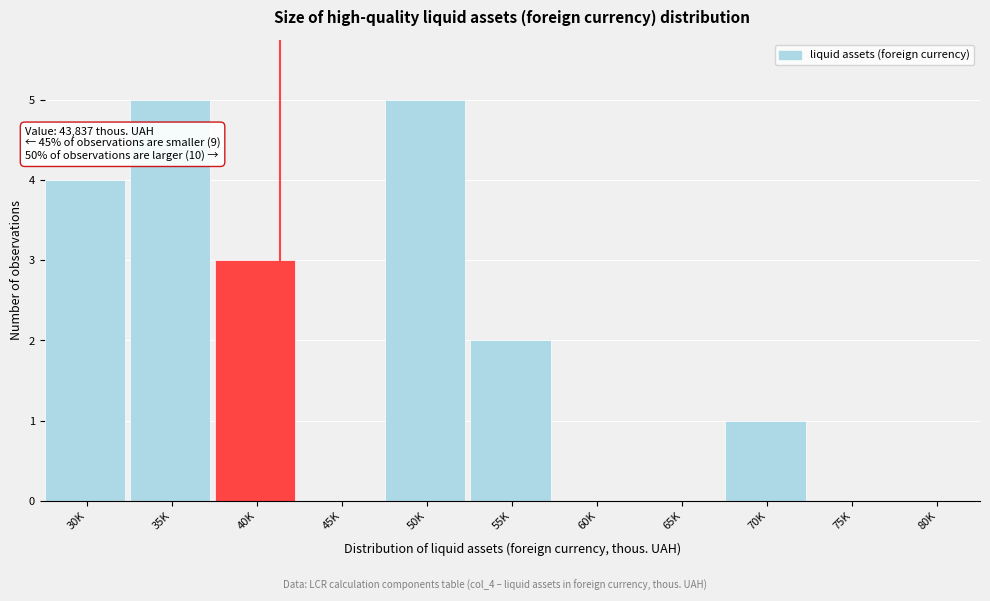

Reading right to left, list all the values displayed in this chart.

80K=0	75K=0	70K=1	65K=0	60K=0	55K=2	50K=5	45K=0	40K=3	35K=5	30K=4